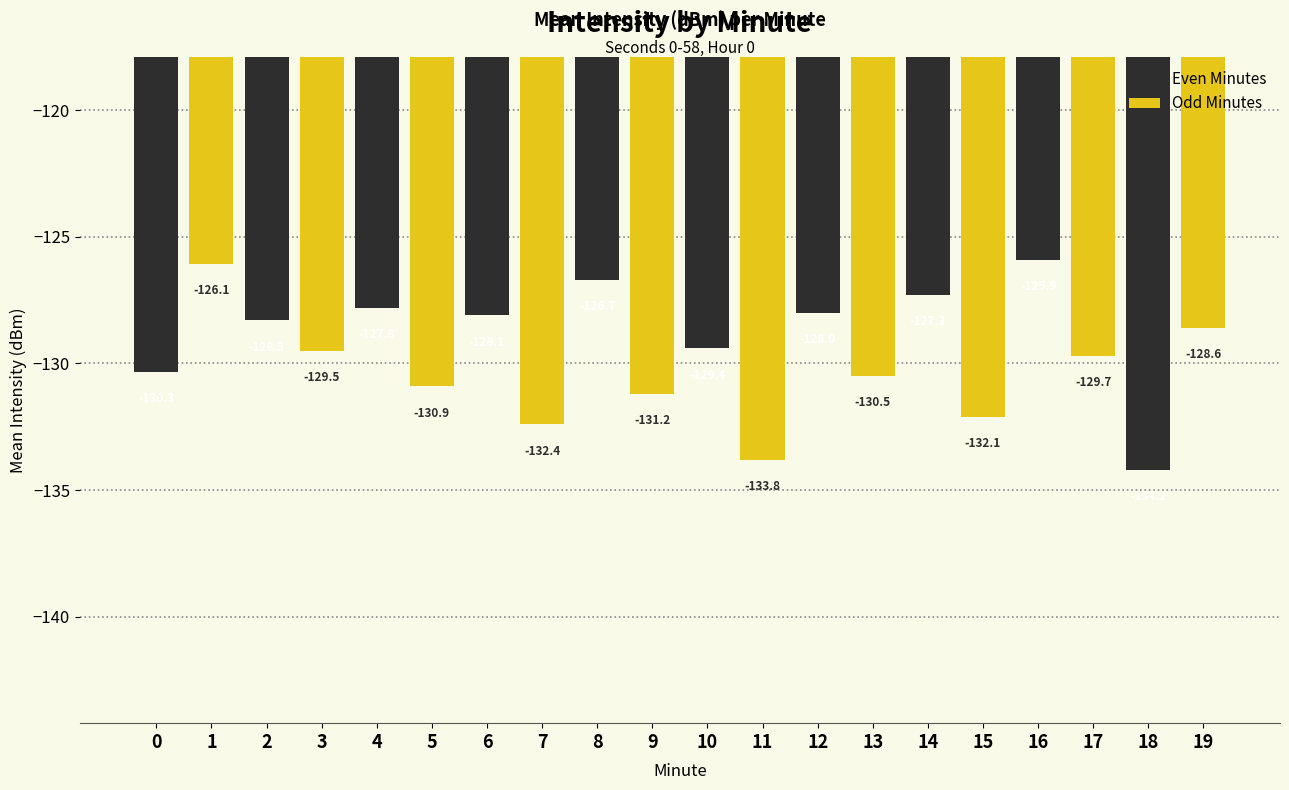

Reading left to right, transcribe all the data shown in this chart.

Even Minutes: -130.3	-128.3	-127.8	-128.1	-126.7	-129.4	-128.0	-127.3	-125.9	-134.2
Odd Minutes: -126.1	-129.5	-130.9	-132.4	-131.2	-133.8	-130.5	-132.1	-129.7	-128.6